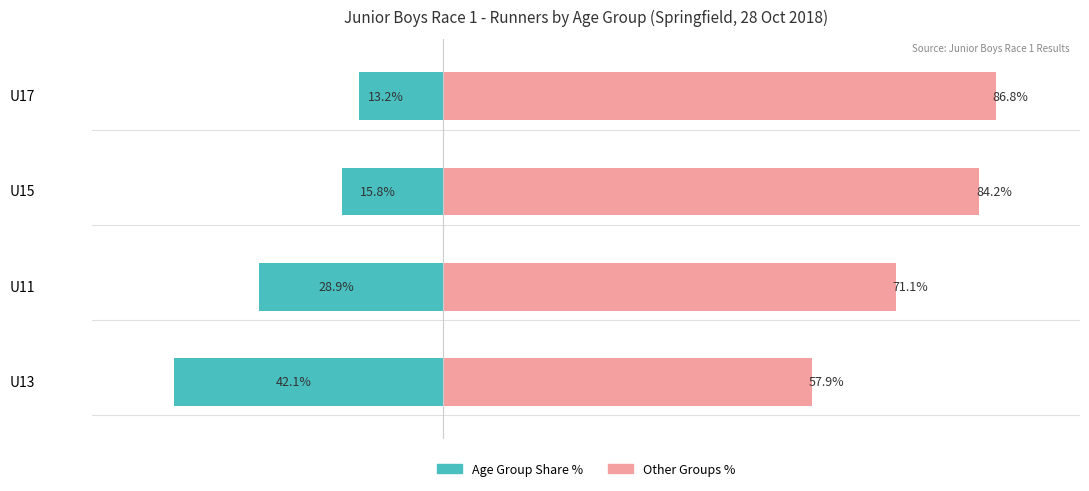

Which series changed the most between U11 and U15?

% Other Groups